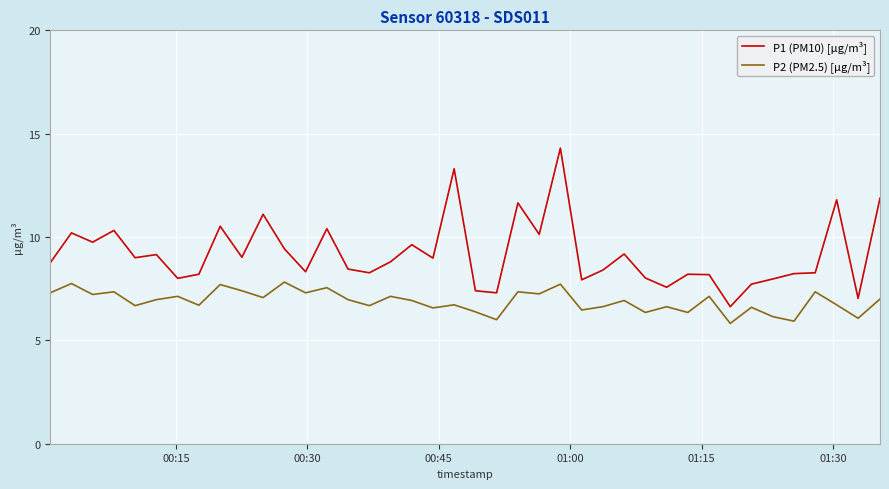

What is the difference between the maximum and minimum values in the P2 (PM2.5) [µg/m³] series?

2.0